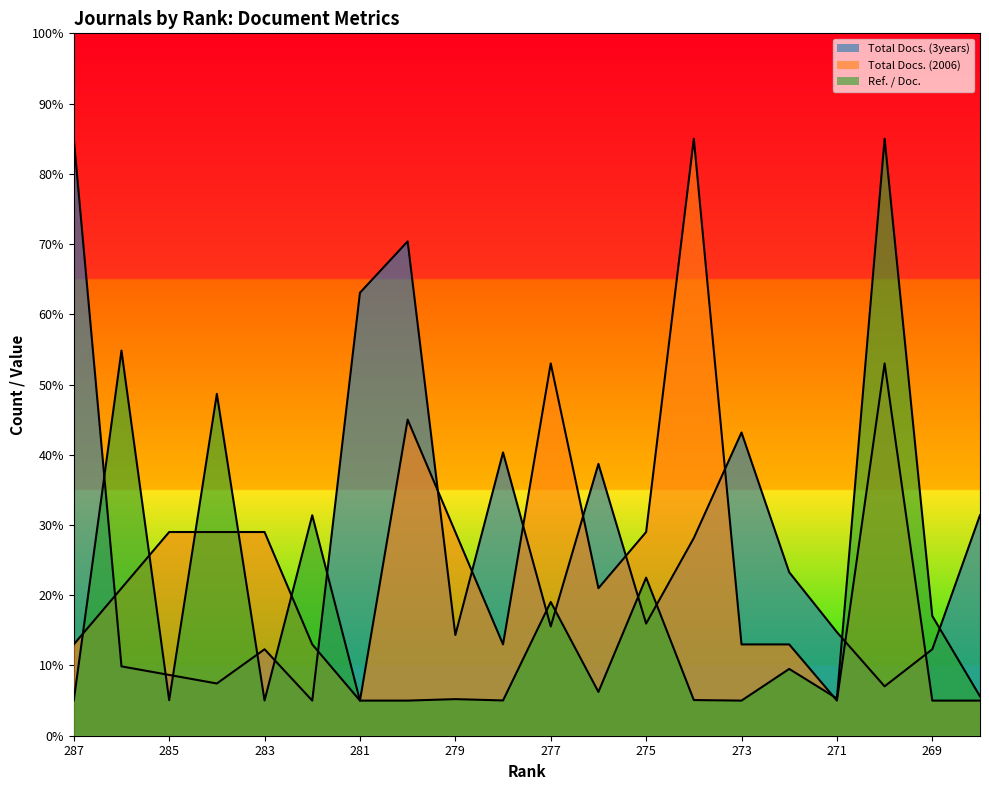

List the series in order of their peak value, lowest first.

Total Docs. (3years), Total Docs. (2006), Ref. / Doc.